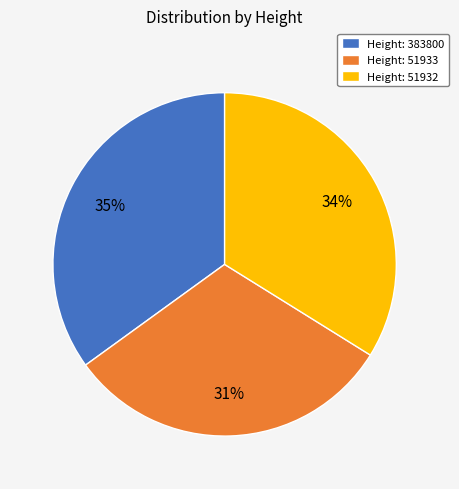

Combined, do Height: 51933 and Height: 383800 account for over 50%?

Yes